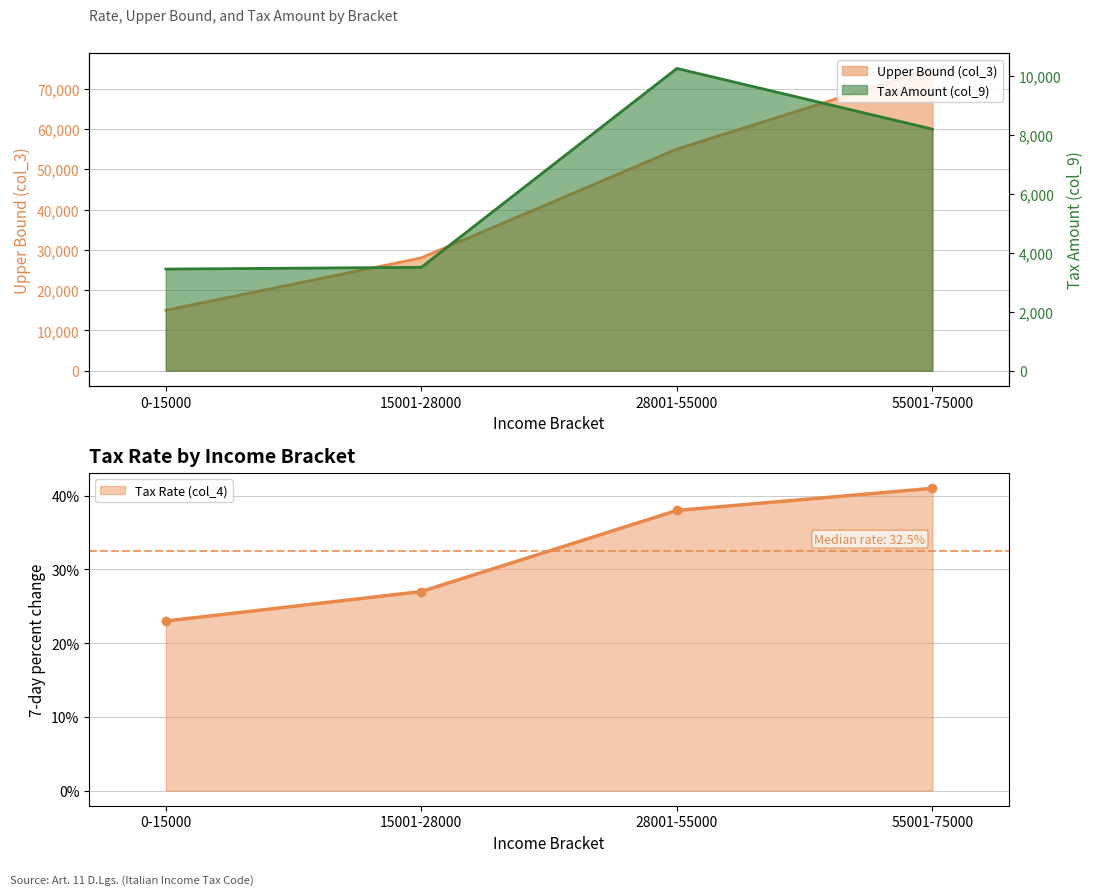

Rank the categories by Tax Amount (col_9) value from lowest to highest.

0-15000, 15001-28000, 55001-75000, 28001-55000